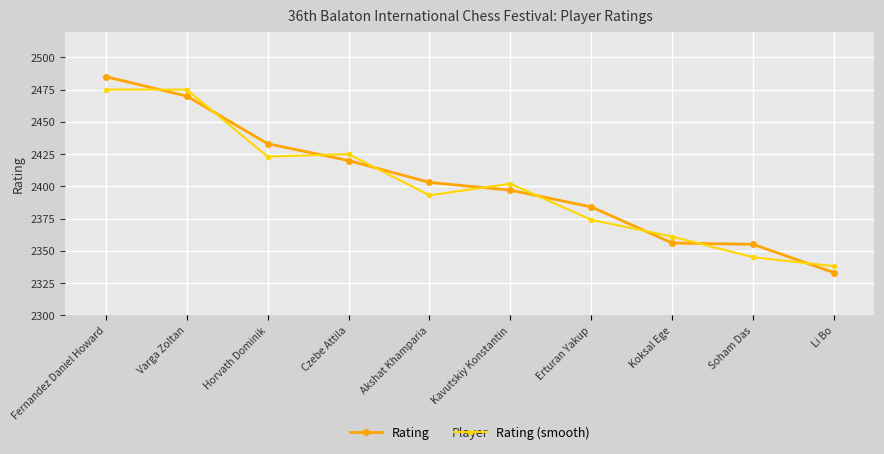

The value of Rating at Koksal Ege is 3196. True or false?

False